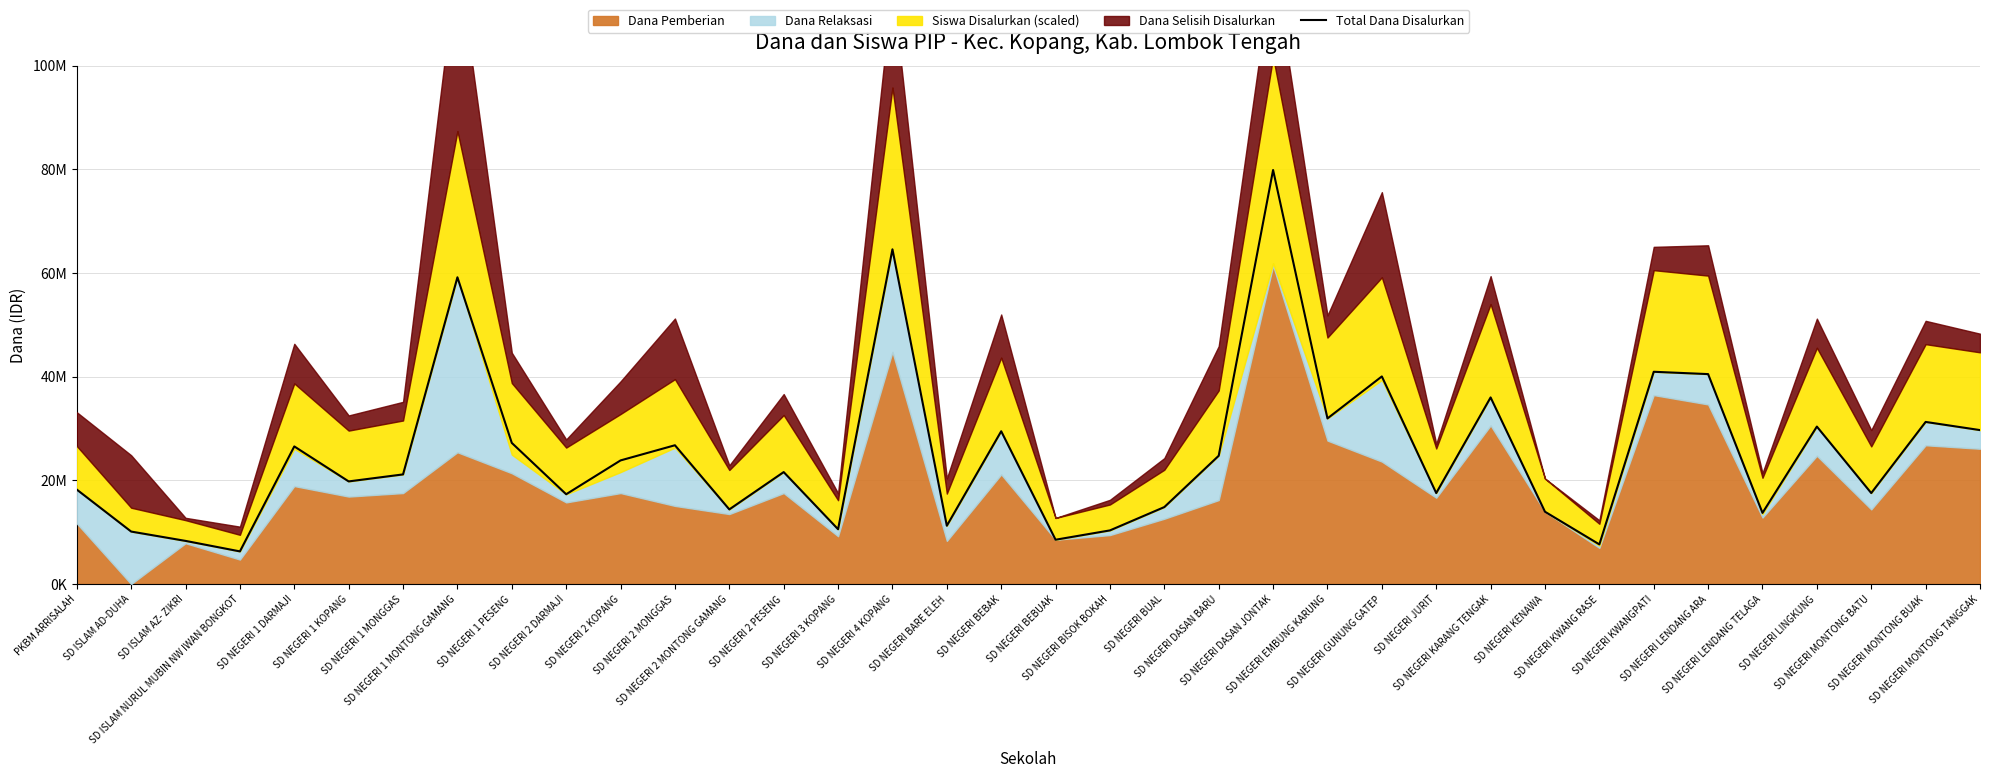

What is the sum of the values at SD NEGERI 1 MONGGAS and SD NEGERI DASAN BARU?

45900000